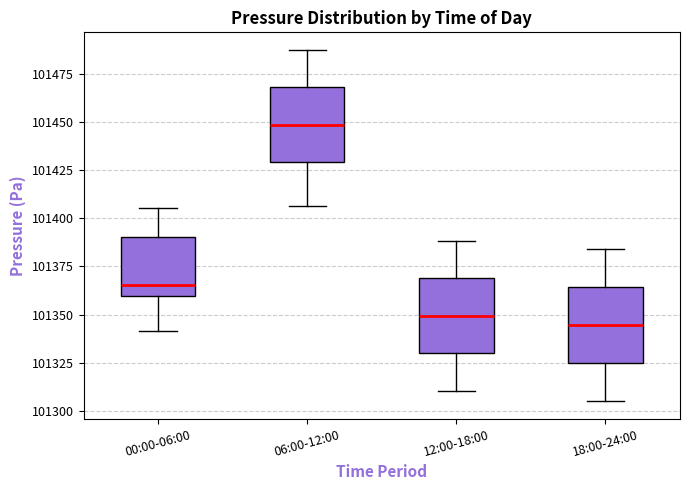

Reading left to right, transcribe this box plot: for each box, give where its median line is, the range the box spans, and where its two whiskers end, as read against the y-axis. The values are not printed on the chart, so give them approximately, as read against the axis.

00:00-06:00: median 101365, box 101360 to 101390, whiskers 101340 to 101405
06:00-12:00: median 101450, box 101430 to 101470, whiskers 101405 to 101485
12:00-18:00: median 101350, box 101330 to 101370, whiskers 101310 to 101390
18:00-24:00: median 101345, box 101325 to 101365, whiskers 101305 to 101385